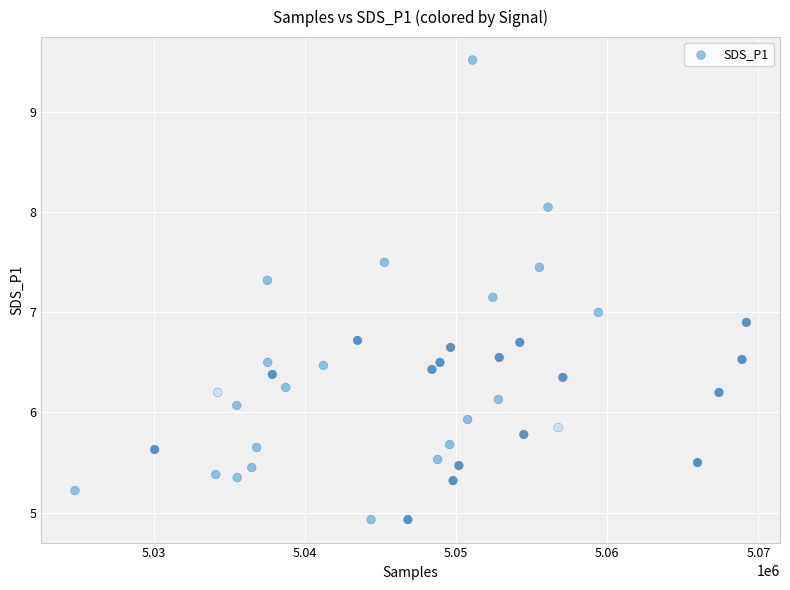

What is the range of X values (max minus min)?

44394.0